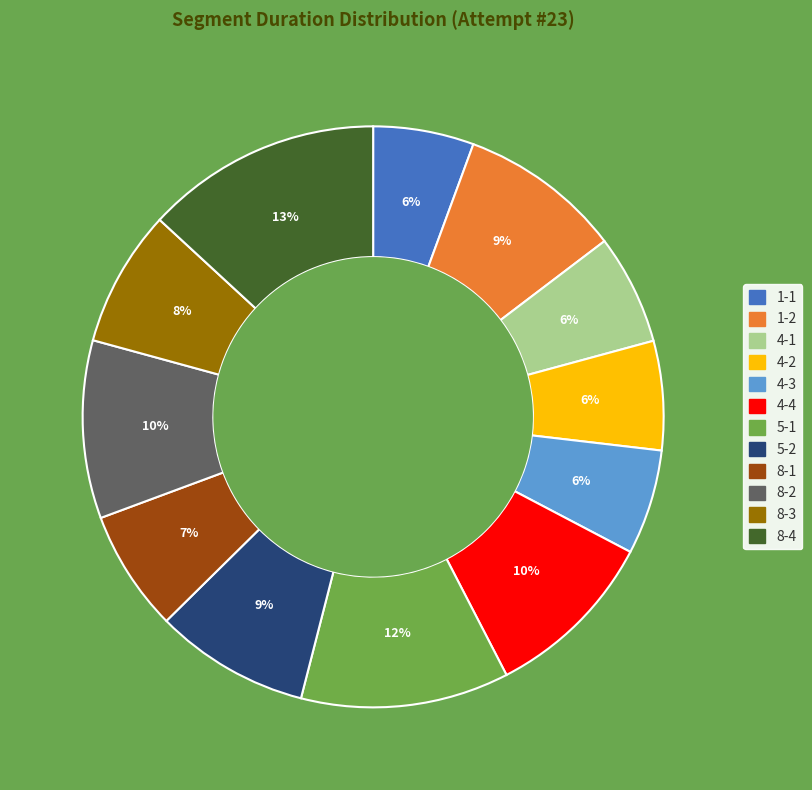

Does 4-4 account for over 50% of the chart?

No